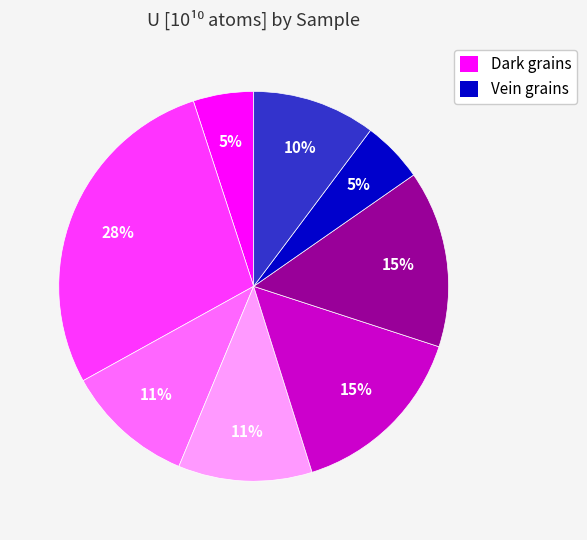

To the nearest percent, what is the difference between the largest and smallest slice percentages?

23%